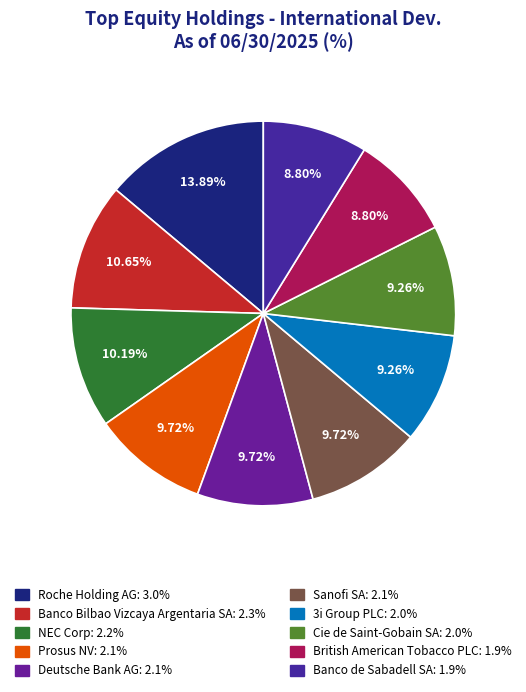

How many slices are in this pie chart?

10